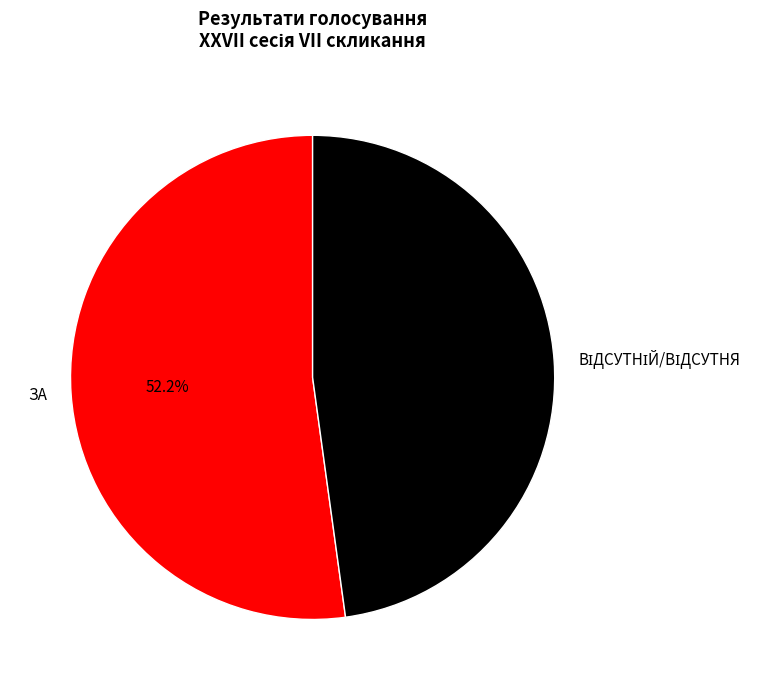

How much of the chart is everything except ЗА?

47.8%